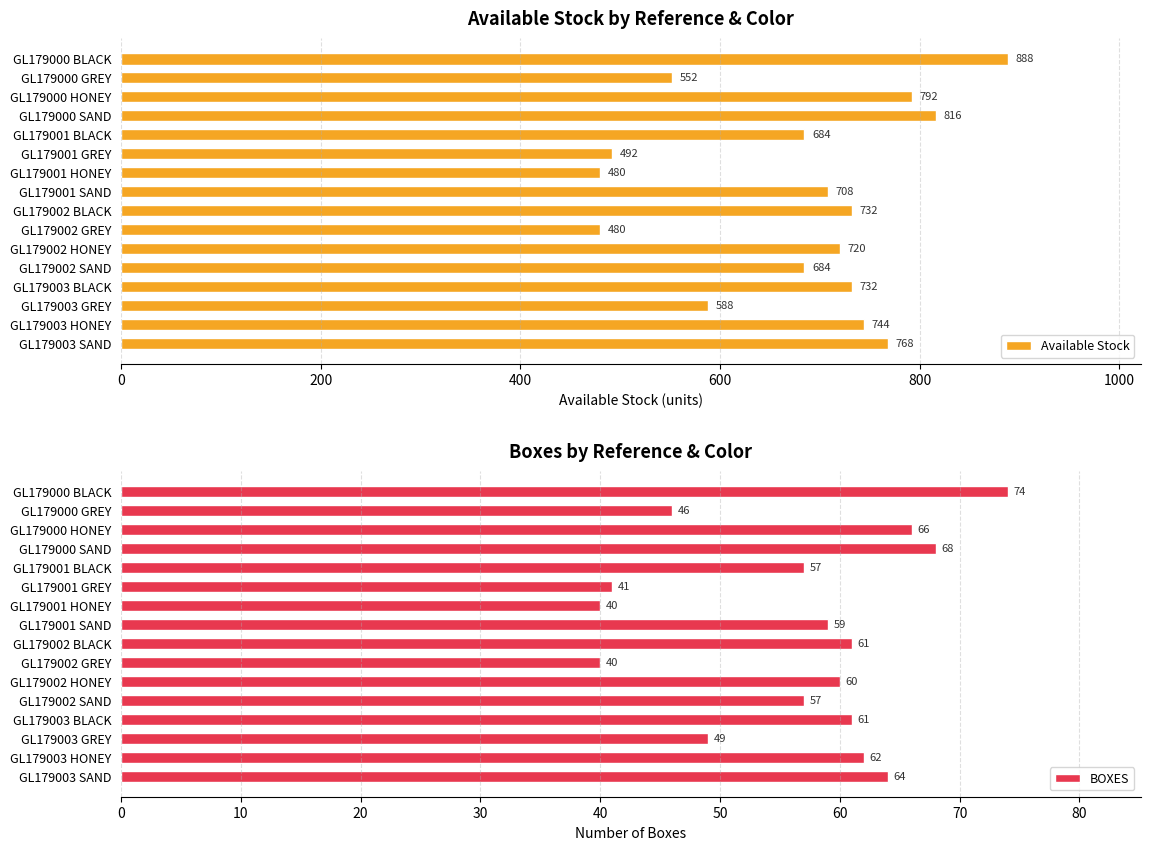

How many bars are there in each group?

2